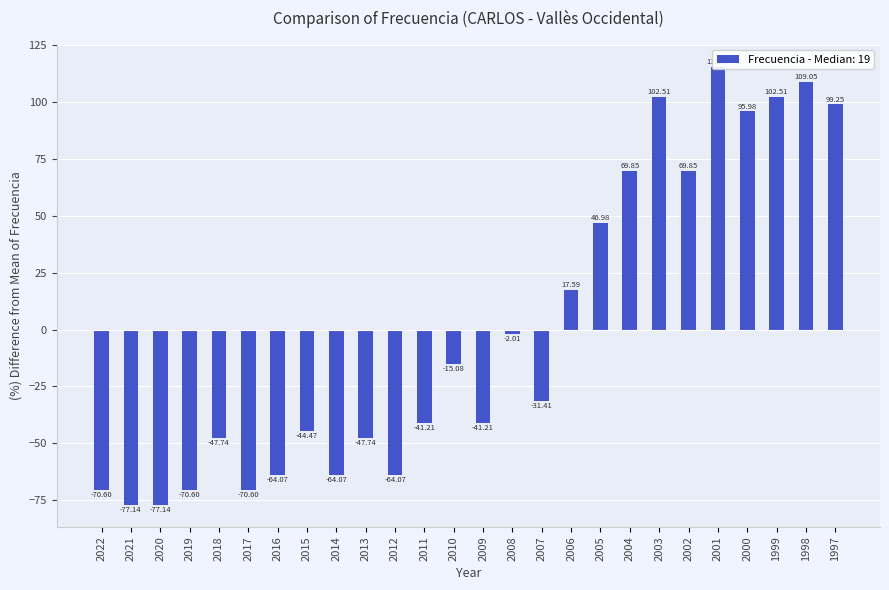

What is the value of the 10th bar from the left?

-47.7